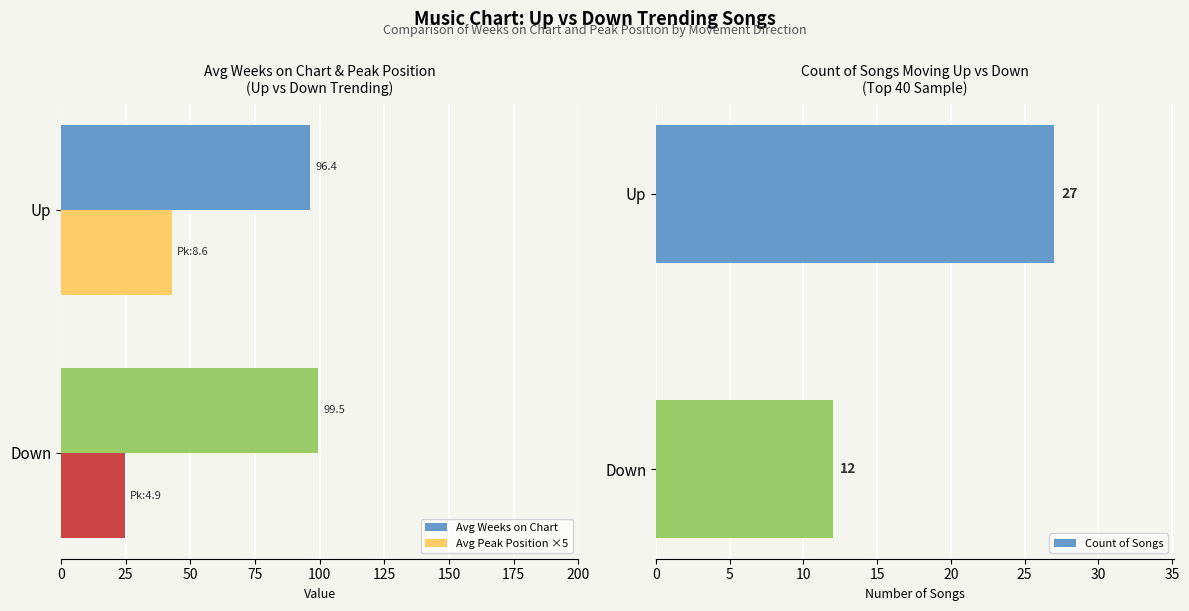

Which series has the largest range (max minus min)?

Avg Peak Position ×5